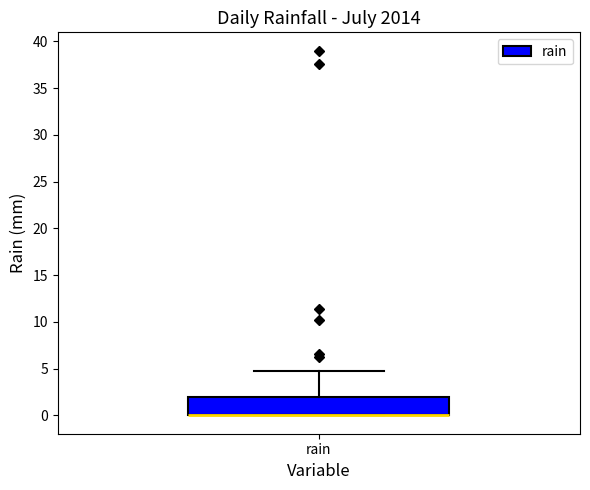

Where does the upper whisker of the box for rain end on the y-axis? The values are not printed on the chart, so give them approximately, as read against the axis.

5